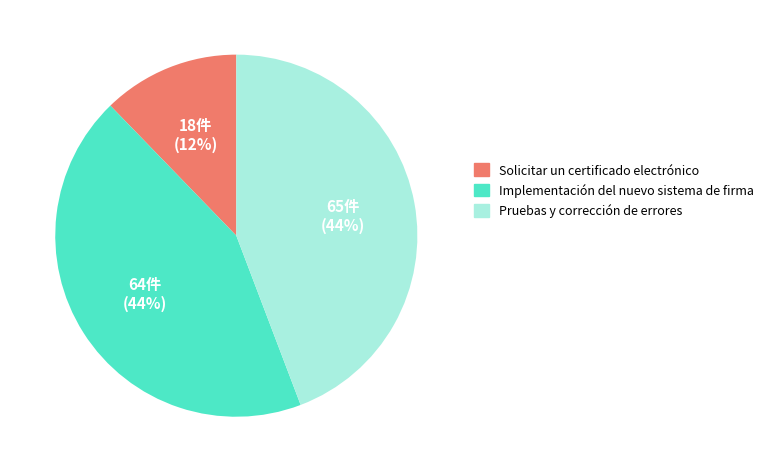

True or false: Pruebas y corrección de errores accounts for 44% of the total.

True